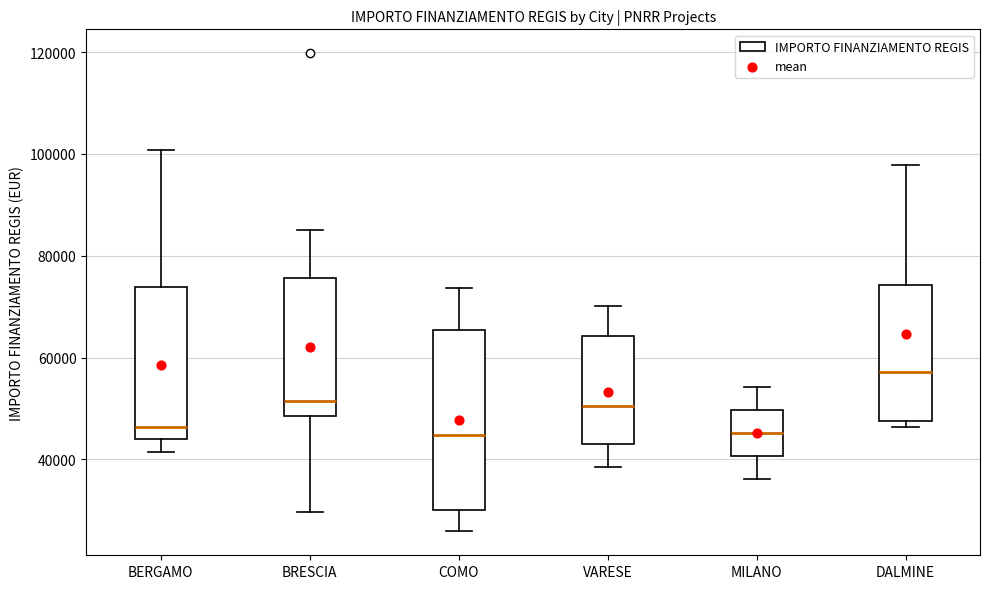

Which box's median line is the highest?

DALMINE